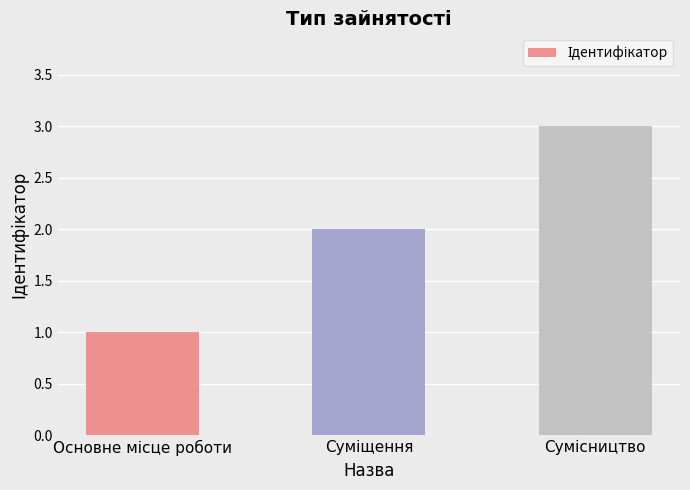

How many bars are there in total?

3